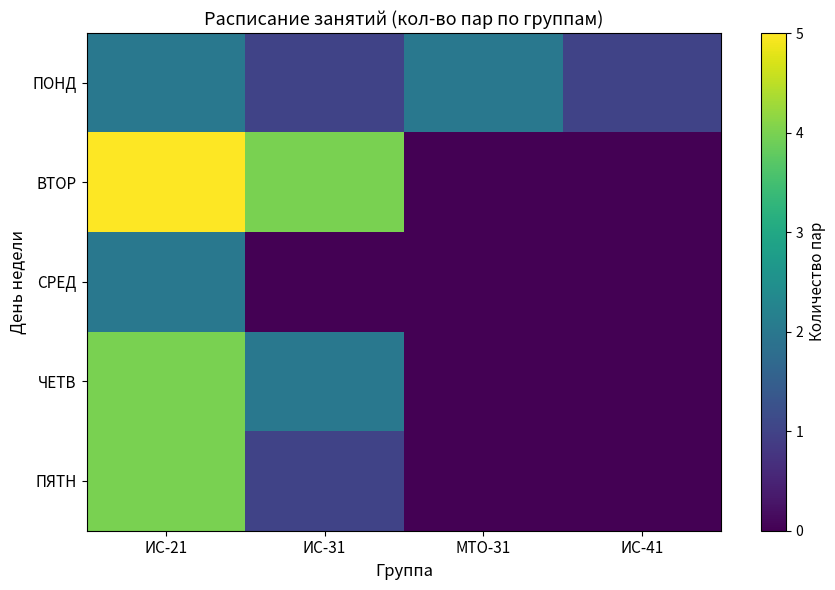

Which category has the lowest value across all series?

МТО-31